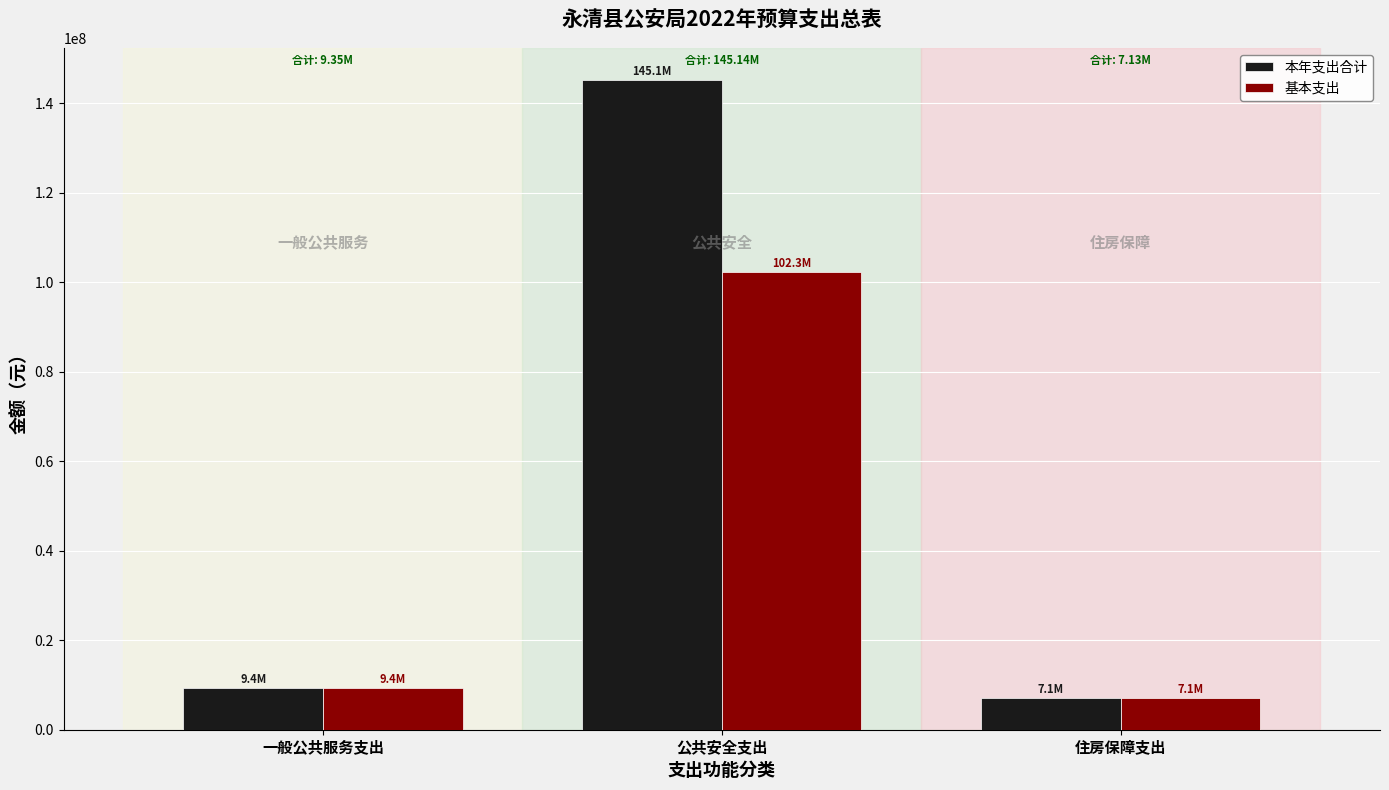

Which series changed the most between 公共安全支出 and 住房保障支出?

本年支出合计